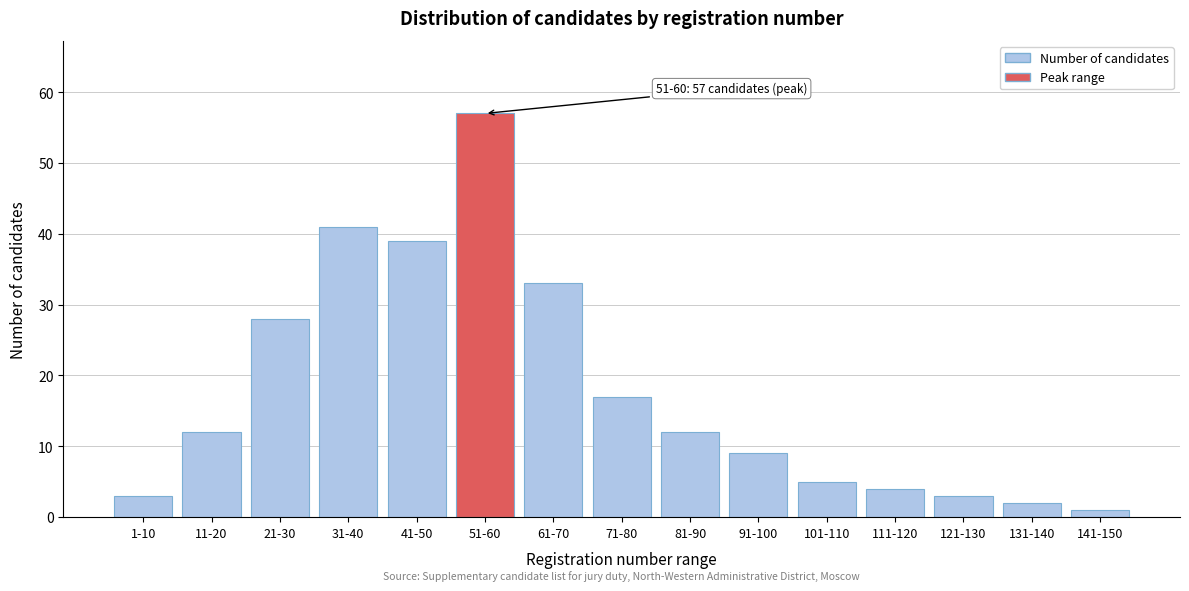

Reading left to right, list all the values displayed in this chart.

1-10=3	11-20=12	21-30=28	31-40=41	41-50=39	51-60=57	61-70=33	71-80=17	81-90=12	91-100=9	101-110=5	111-120=4	121-130=3	131-140=2	141-150=1